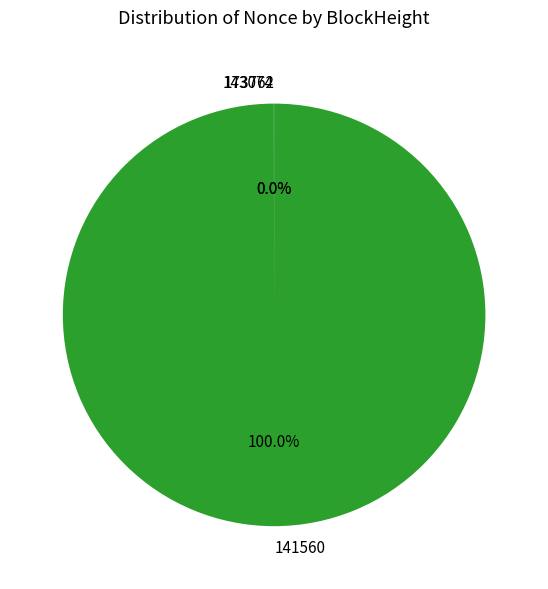

Which category has the biggest portion of the pie?

141560